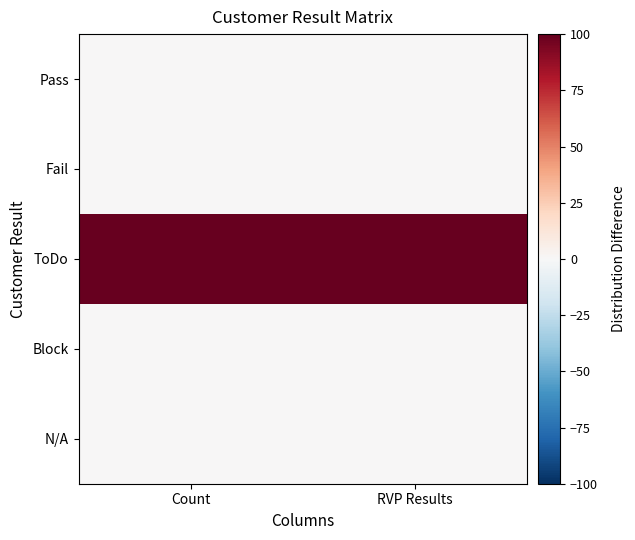

Reading left to right, list all the values displayed in this chart.

Pass: Count=0	RVP Results=0
Fail: Count=0	RVP Results=0
ToDo: Count=472	RVP Results=472
Block: Count=0	RVP Results=0
N/A: Count=0	RVP Results=0